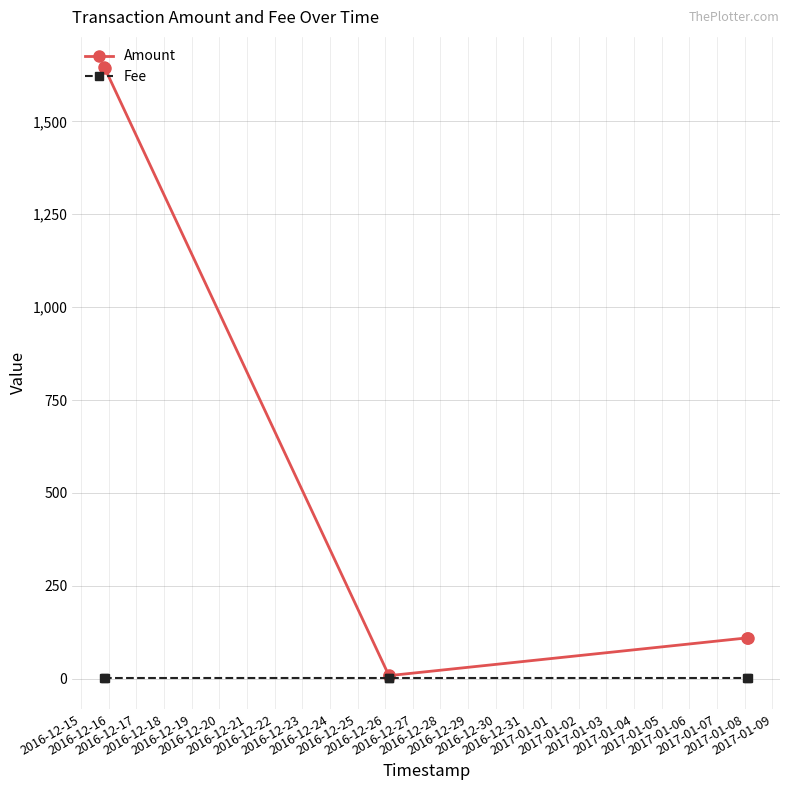

What is the maximum value for Amount?

1645.0